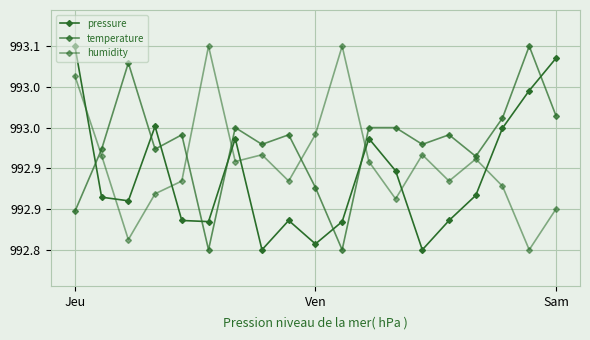

How many distinct data groups are displayed?

3